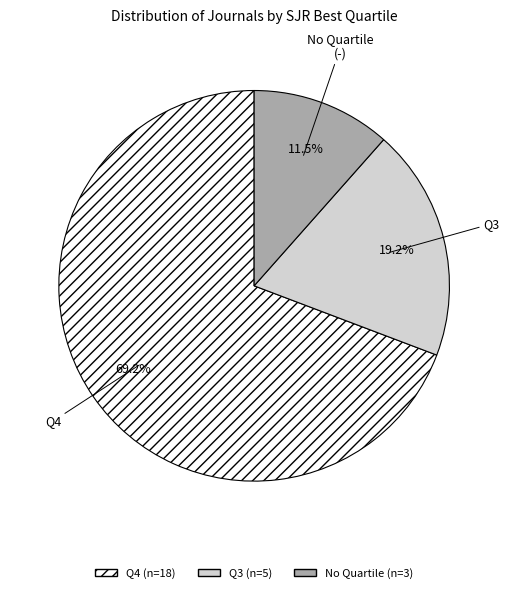

Is there a majority slice in this chart?

Yes